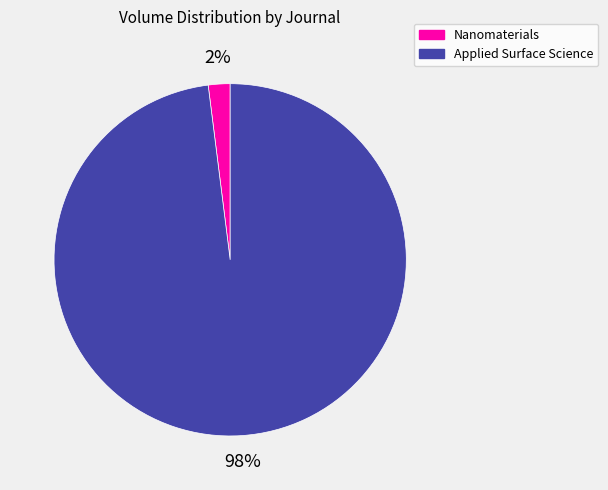

Rank the categories by value from lowest to highest.

Nanomaterials, Applied Surface Science